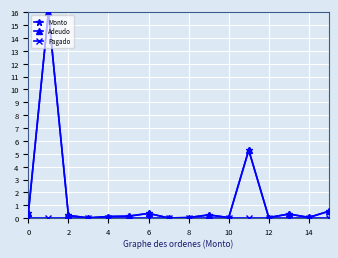

How many lines are shown in the chart?

3